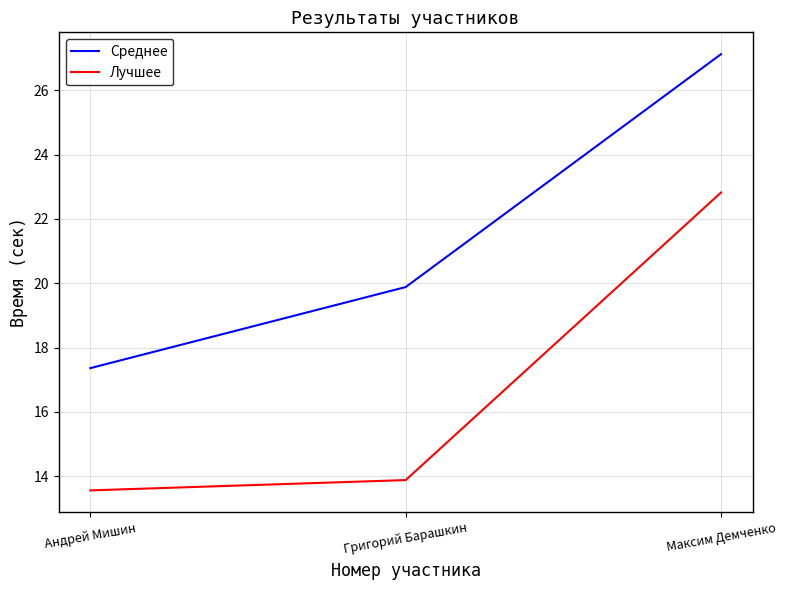

Between Андрей Мишин and Максим Демченко, which series saw the biggest shift?

Среднее